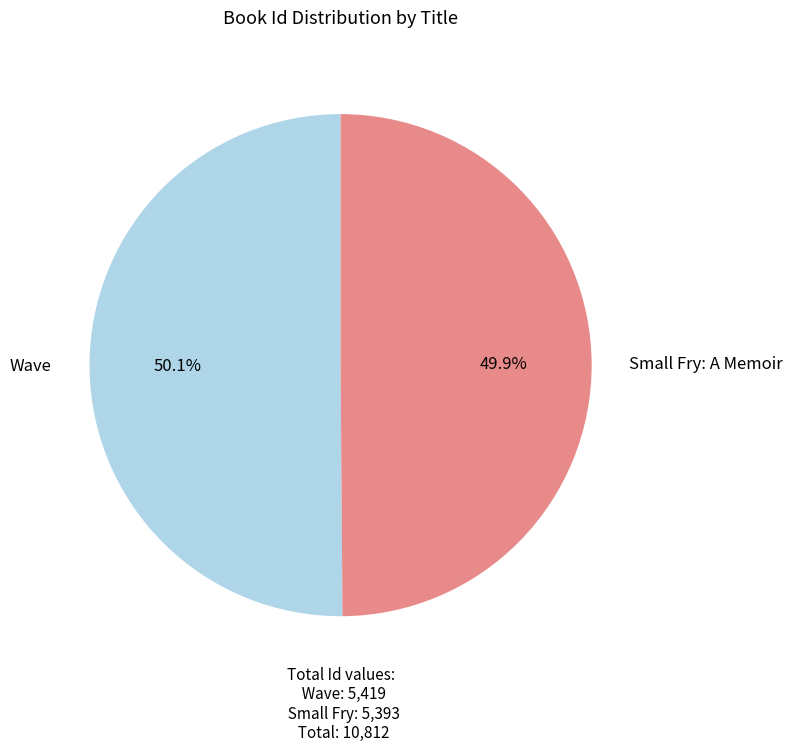

Does any single category account for the majority?

Yes